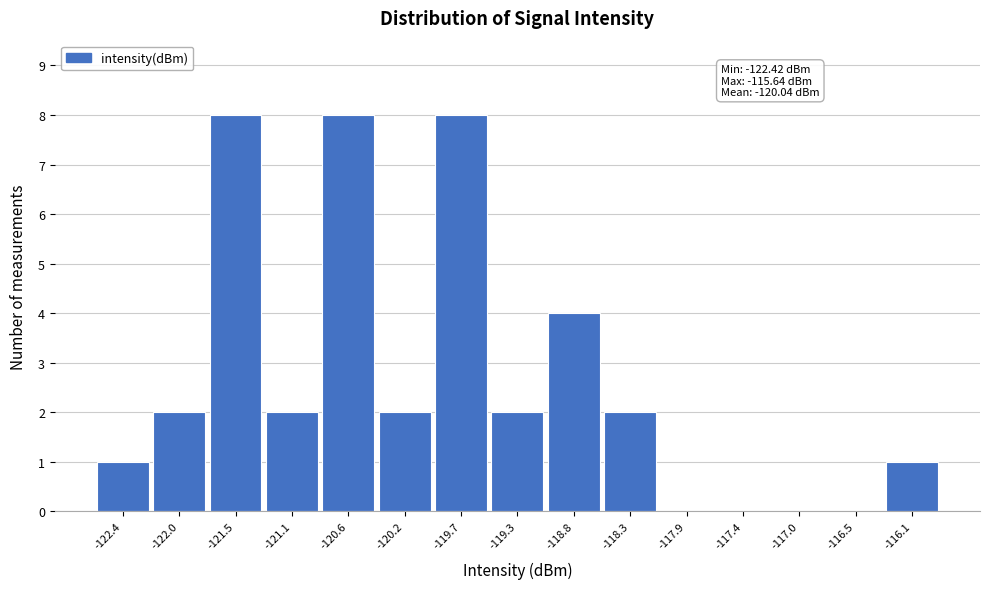

Reading right to left, what are all the values shown in this chart?

-116.1=1	-116.5=0	-117.0=0	-117.4=0	-117.9=0	-118.3=2	-118.8=4	-119.3=2	-119.7=8	-120.2=2	-120.6=8	-121.1=2	-121.5=8	-122.0=2	-122.4=1